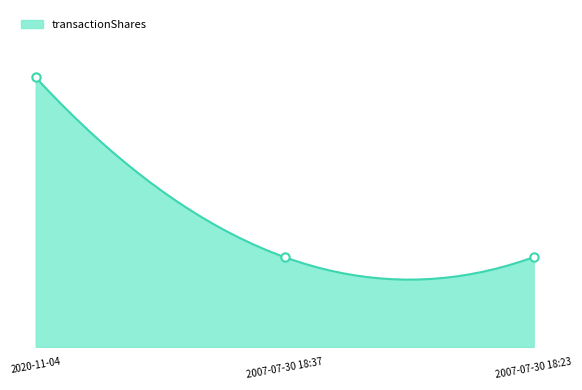

Read the value at 2007-07-30 18:23.

100000